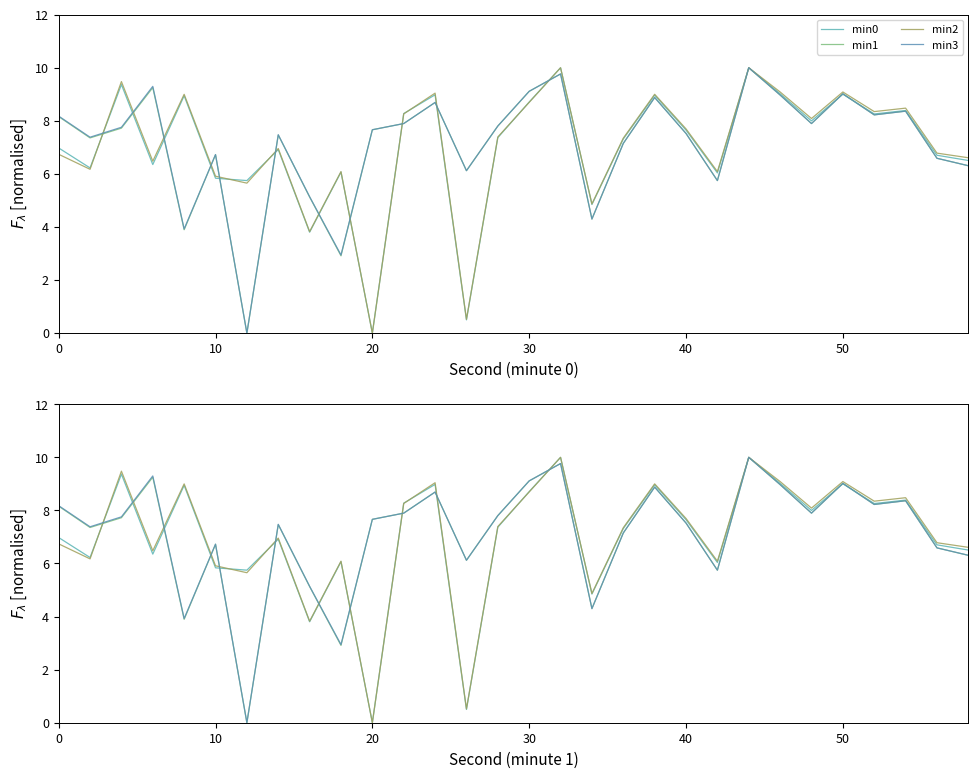

Is it true that min2 equals 4.7 at 23?

False